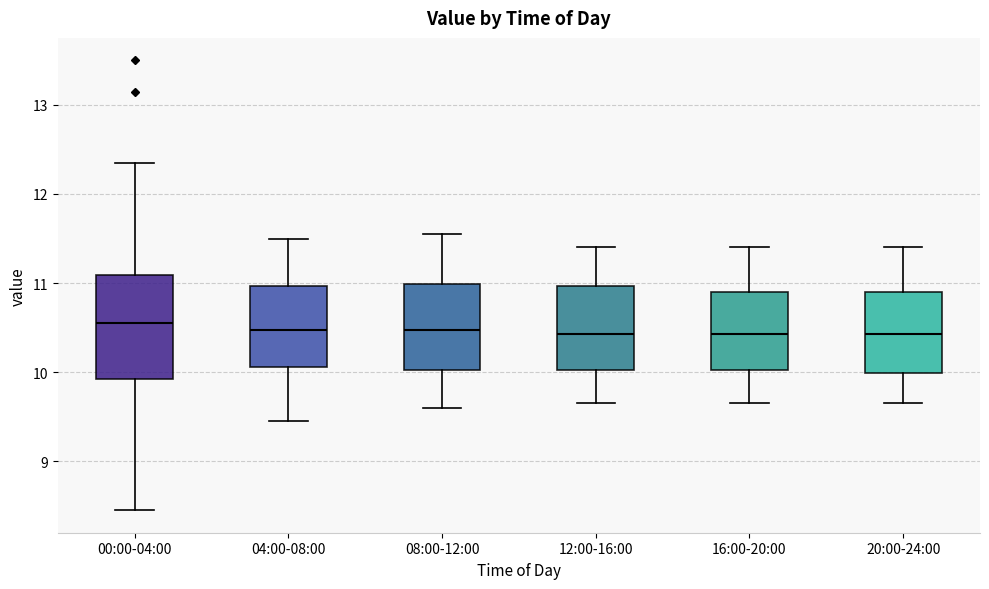

Where does the upper whisker of the box for 20:00-24:00 end on the y-axis? The values are not printed on the chart, so give them approximately, as read against the axis.

11.4